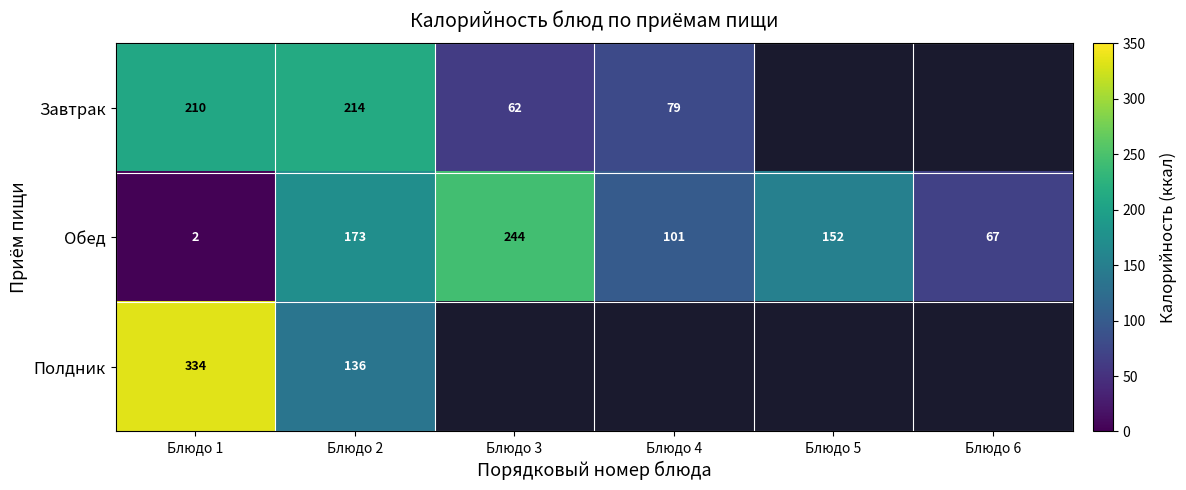

What is the maximum value shown in the chart?

334.0